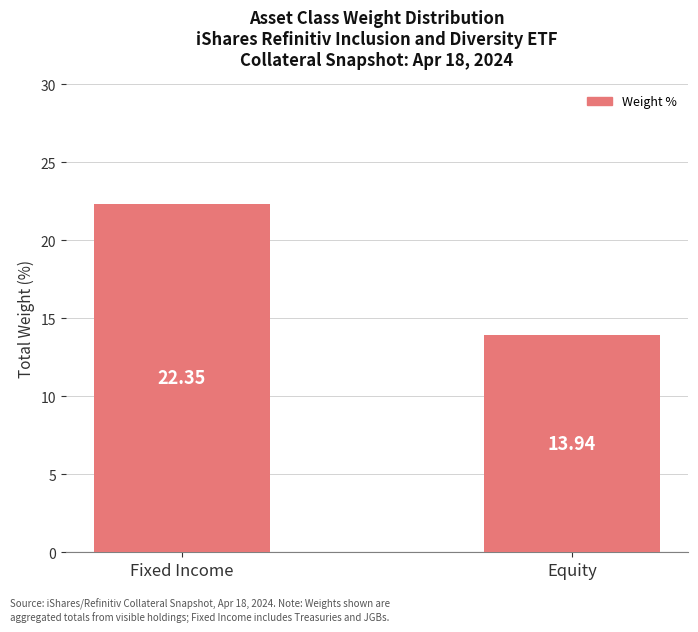

What value does the data have at Equity?

13.9